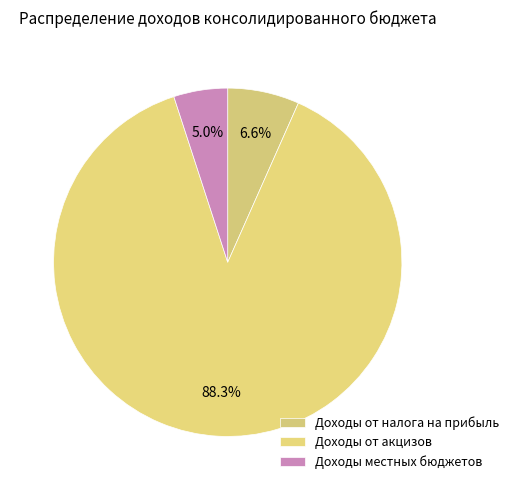

Does any single category account for the majority?

Yes